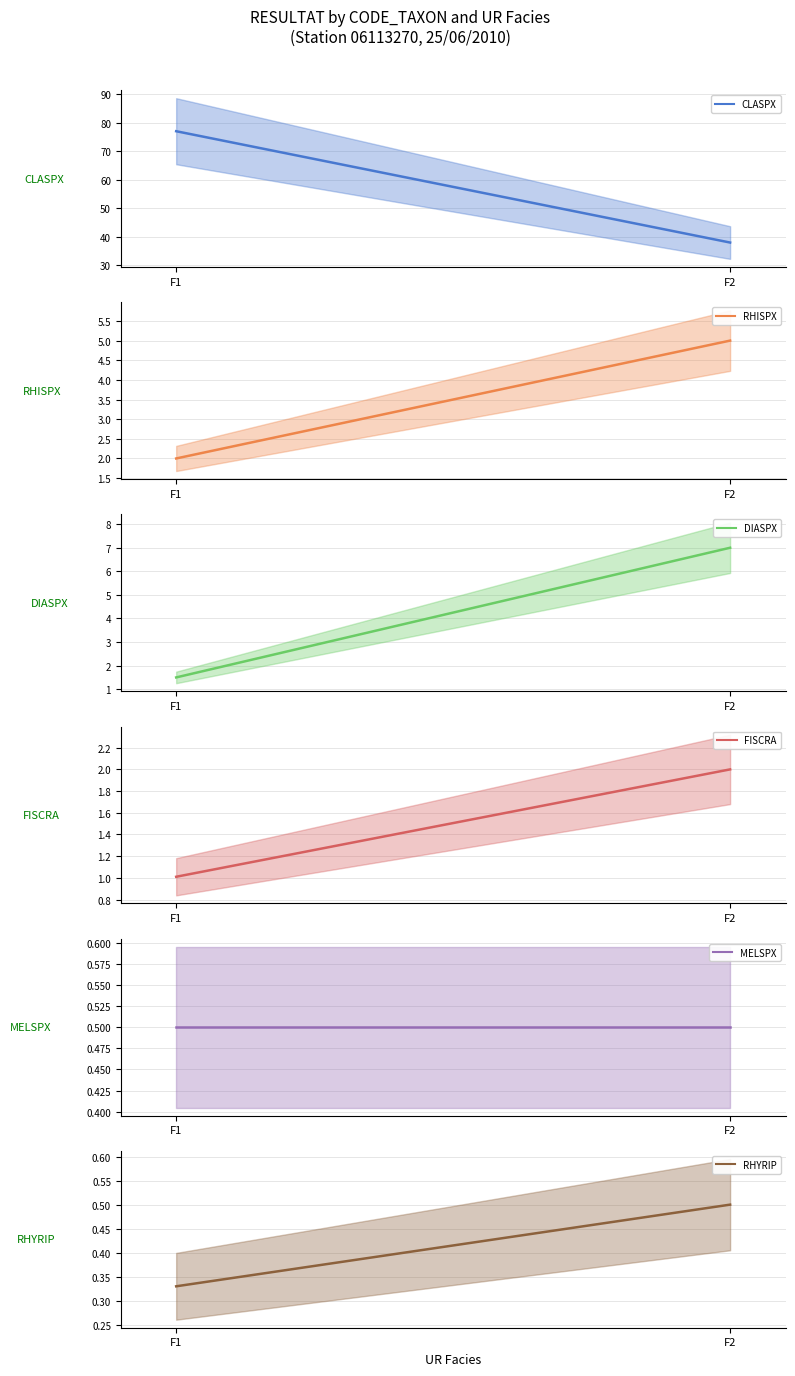

Count the number of categories in the chart.

2